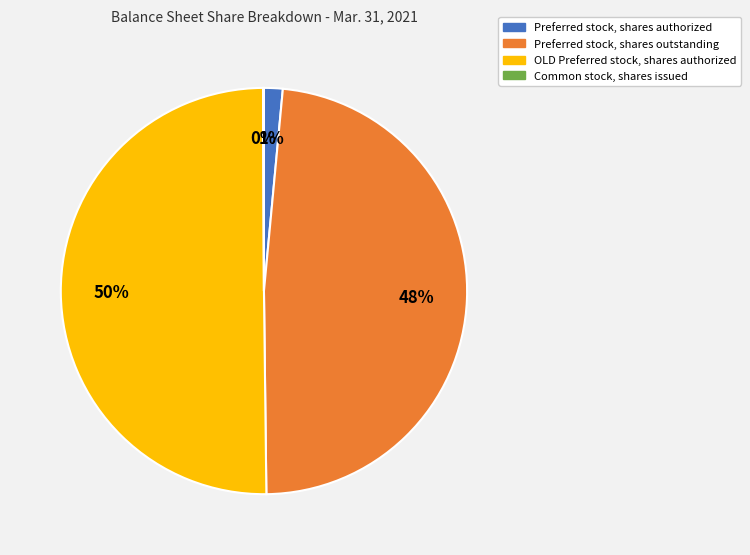

Which has a higher value, OLD Preferred stock, shares authorized or Preferred stock, shares authorized?

OLD Preferred stock, shares authorized